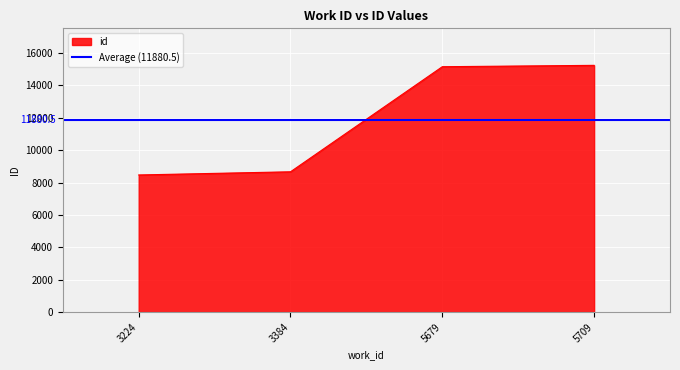

True or false: the data has more than 2 interior local peaks.

False